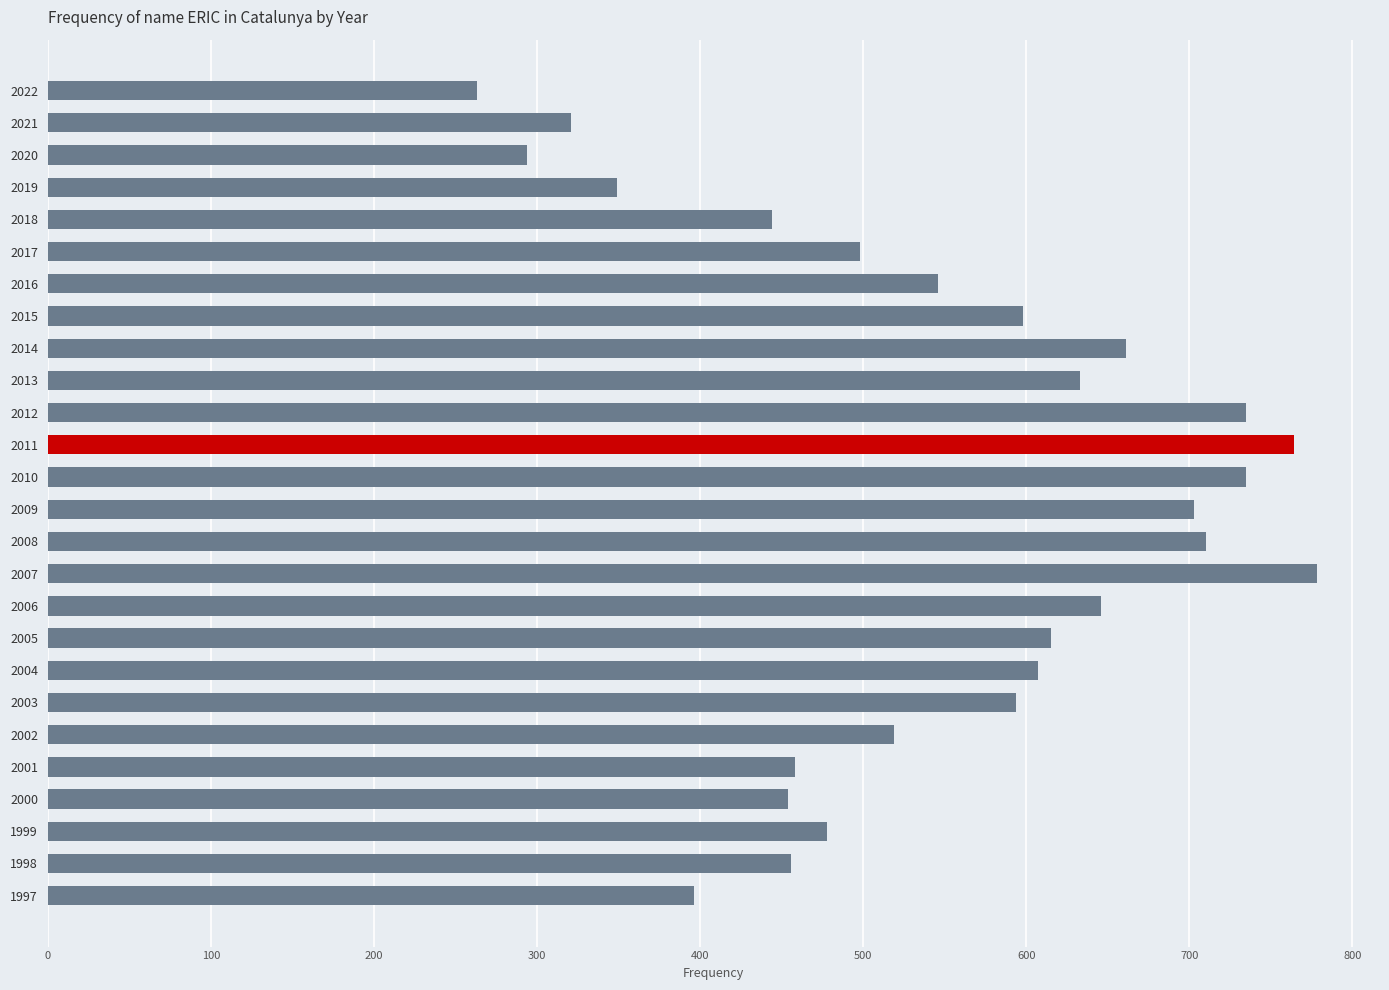

How many distinct data groups are displayed?

1